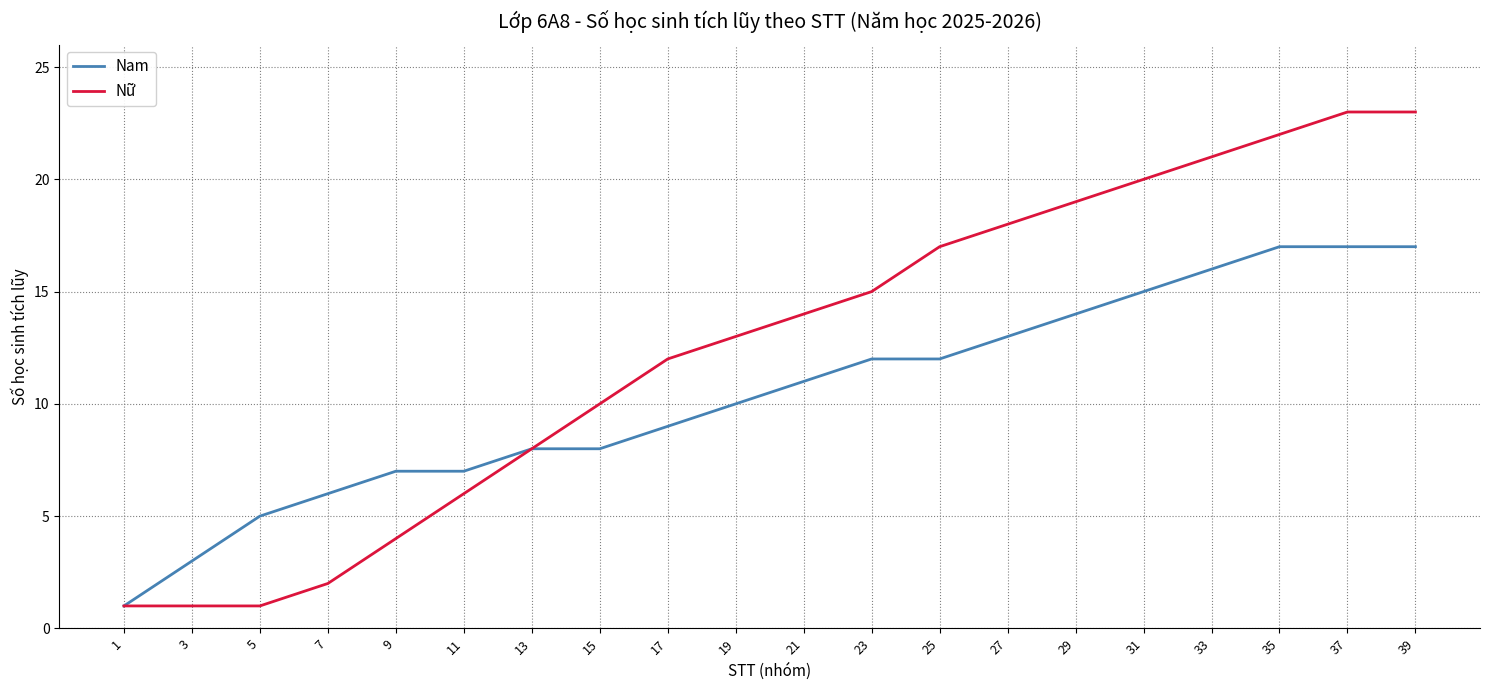

Is the value of Nam at 39 greater than the value of Nữ at 27?

No